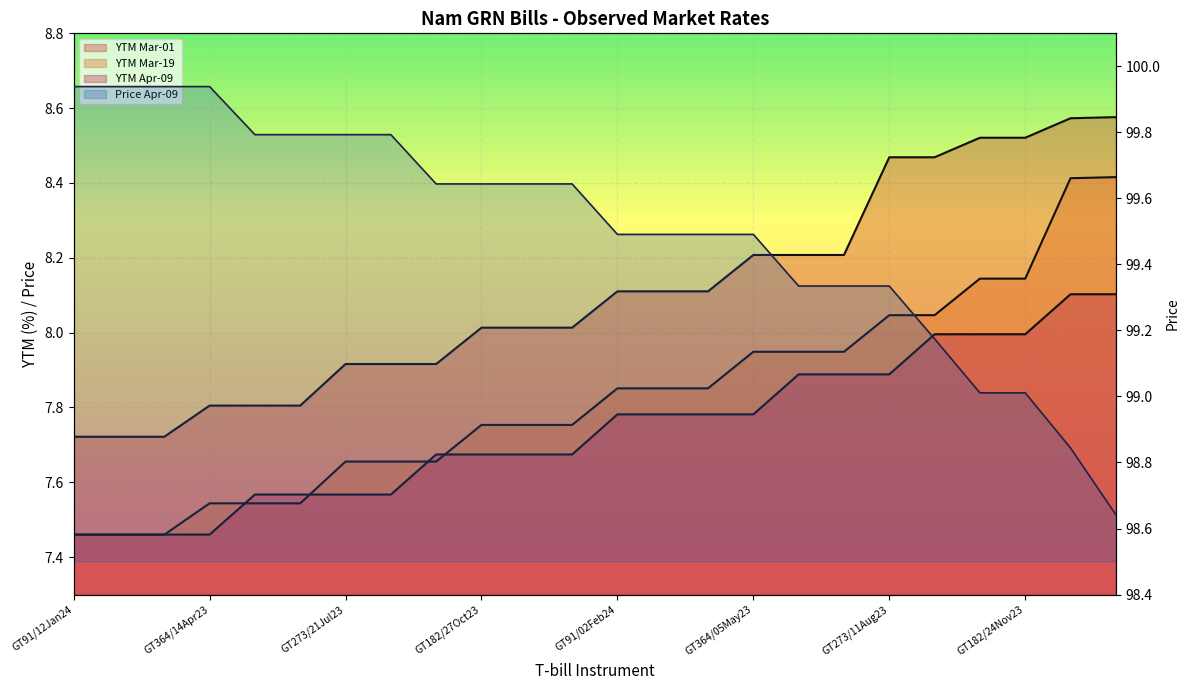

What is the label of the 2nd point from the right?

GT91/01Mar24